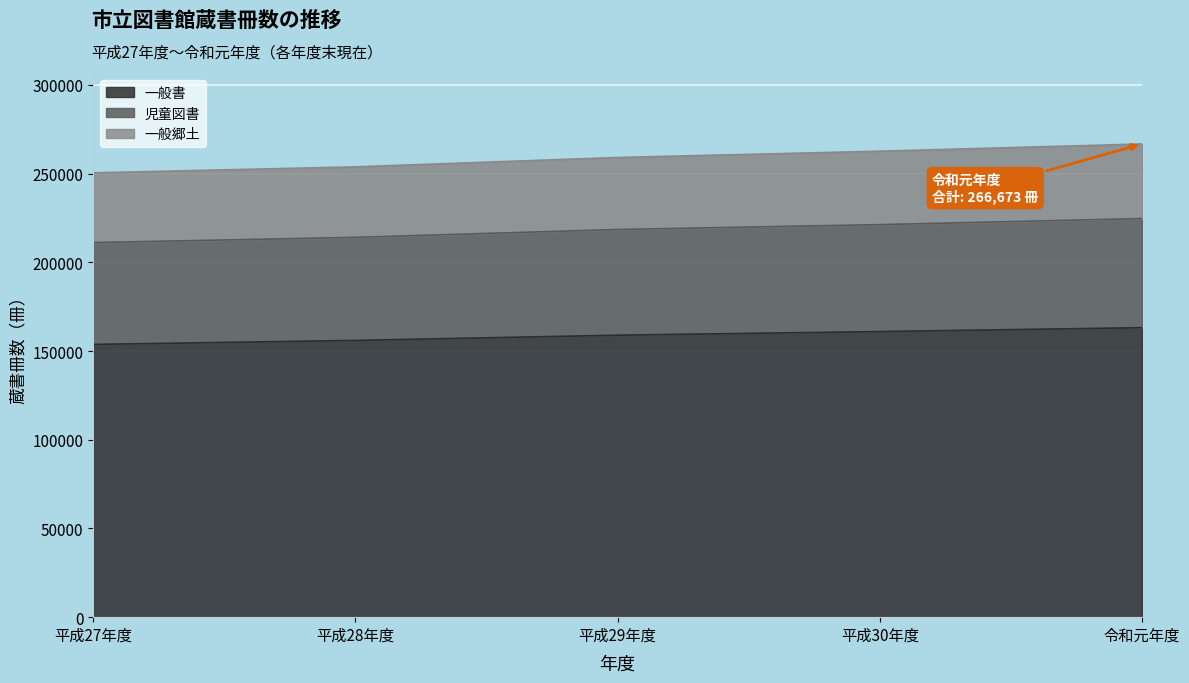

At which label does 児童図書 reach its peak?

令和元年度